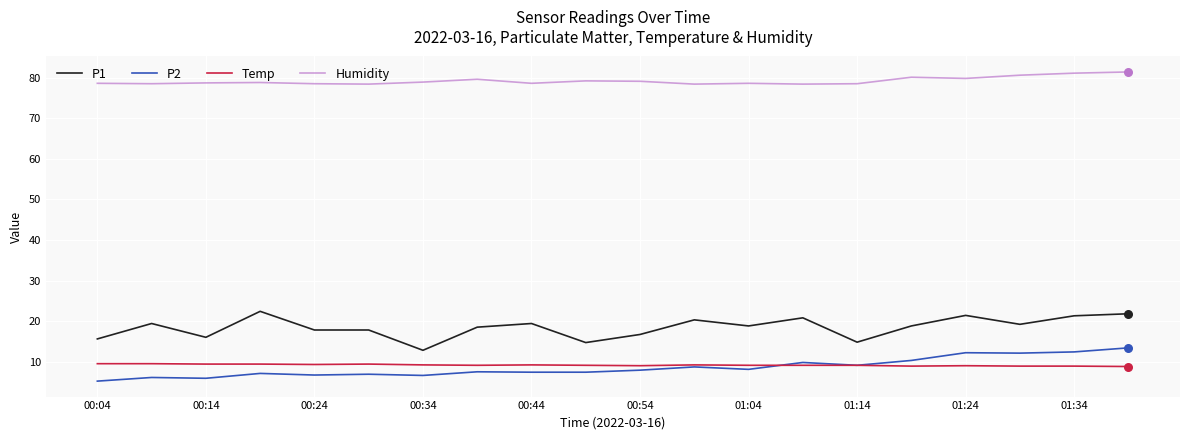

At how many categories does at least one series exceed 8?

20